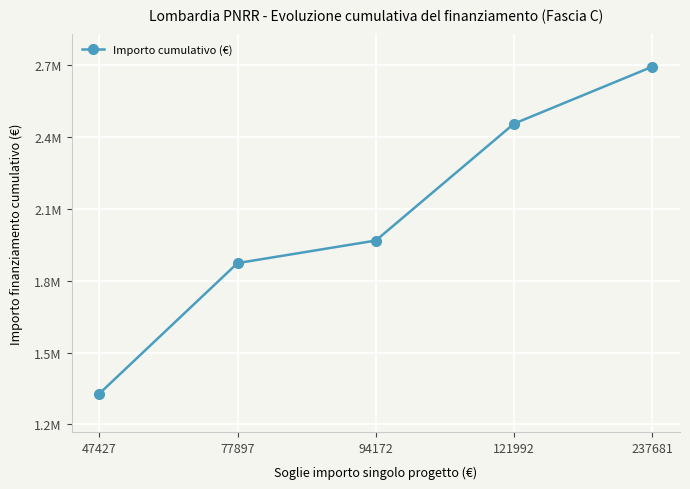

List the labels in order of value, smallest first.

47427, 77897, 94172, 121992, 237681